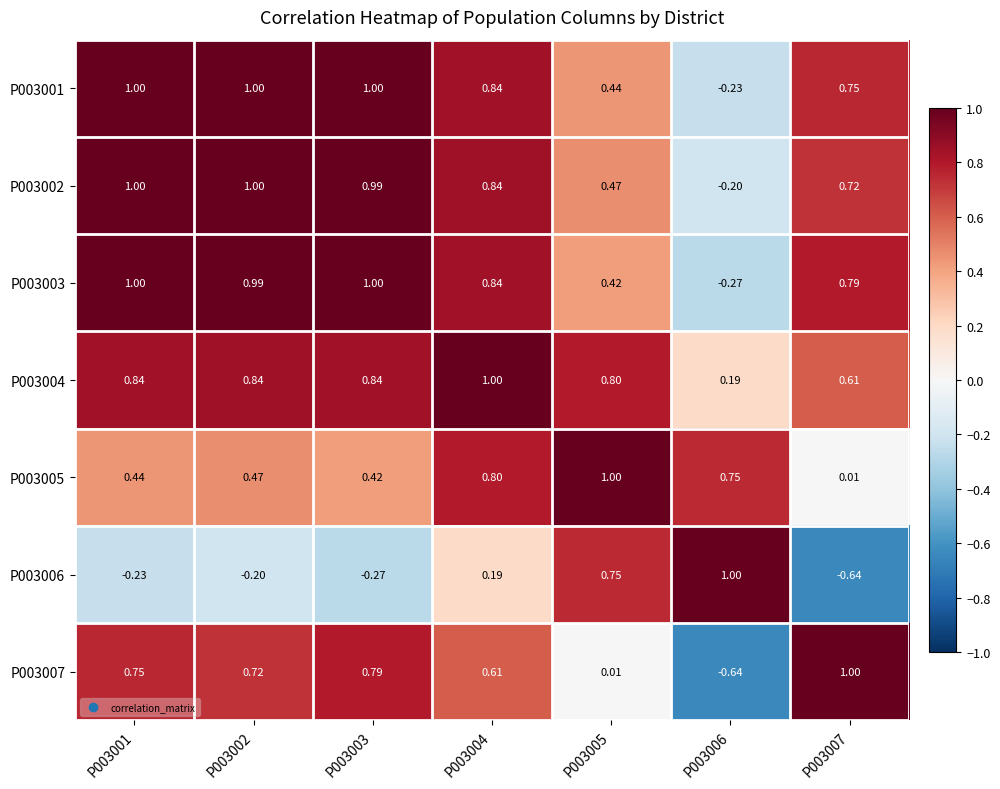

How many categories are shown in the chart?

7